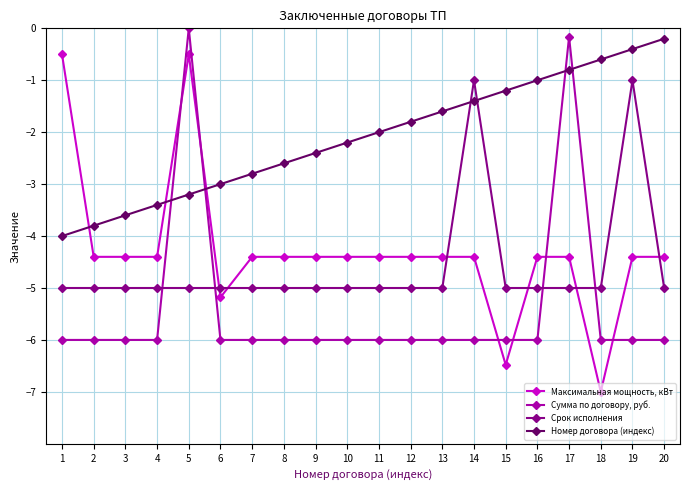

True or false: Сумма по договору, руб. and Номер договора (индекс) intersect in this chart.

True